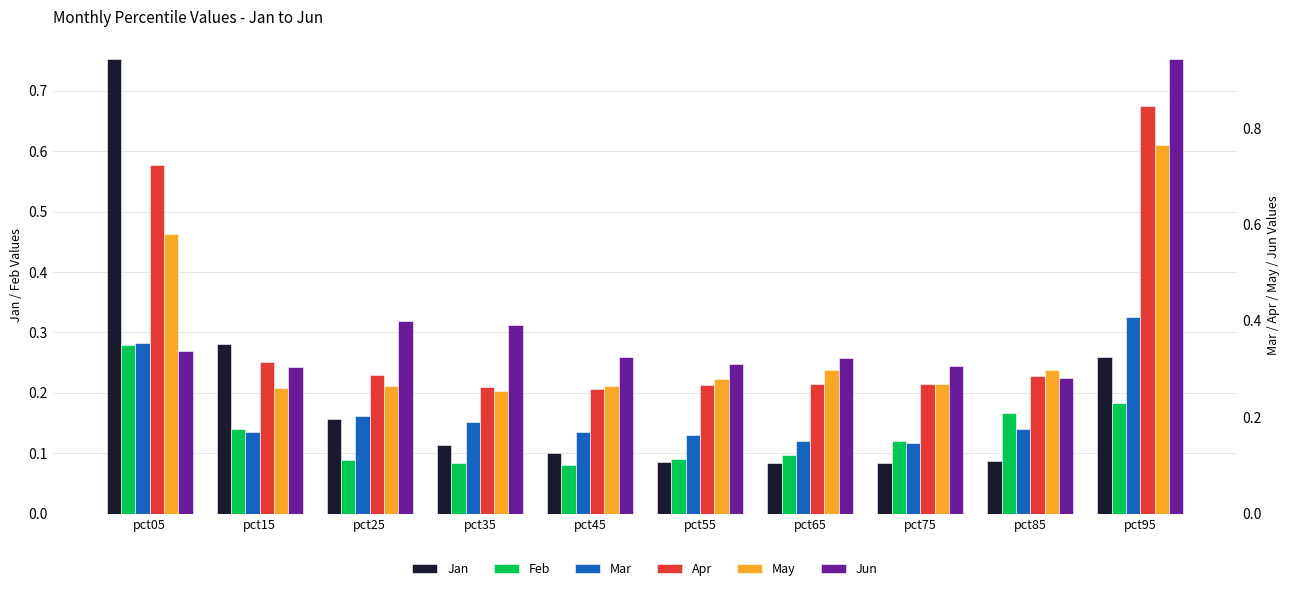

Reading left to right, what are all the values shown in this chart?

Jan: 0.8	0.3	0.2	0.1	0.1	0.1	0.1	0.1	0.1	0.3
Feb: 0.3	0.1	0.1	0.1	0.1	0.1	0.1	0.1	0.2	0.2
Mar: 0.4	0.2	0.2	0.2	0.2	0.2	0.2	0.1	0.2	0.4
Apr: 0.7	0.3	0.3	0.3	0.3	0.3	0.3	0.3	0.3	0.8
May: 0.6	0.3	0.3	0.3	0.3	0.3	0.3	0.3	0.3	0.8
Jun: 0.3	0.3	0.4	0.4	0.3	0.3	0.3	0.3	0.3	0.9